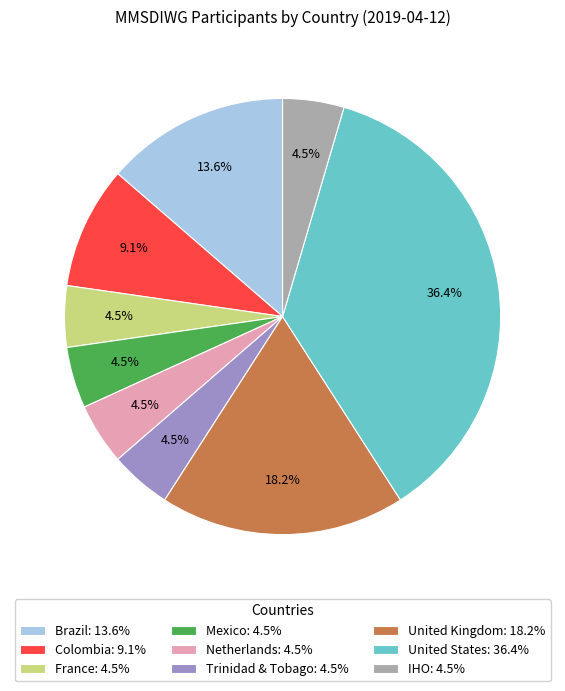

To the nearest percent, what is the combined percentage of Netherlands and United Kingdom?

23%